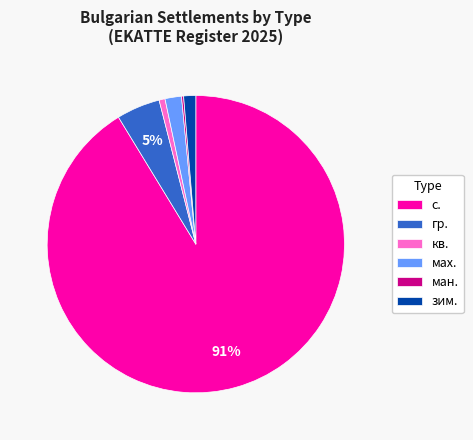

What percentage is the гр. slice, to the nearest percent?

5%